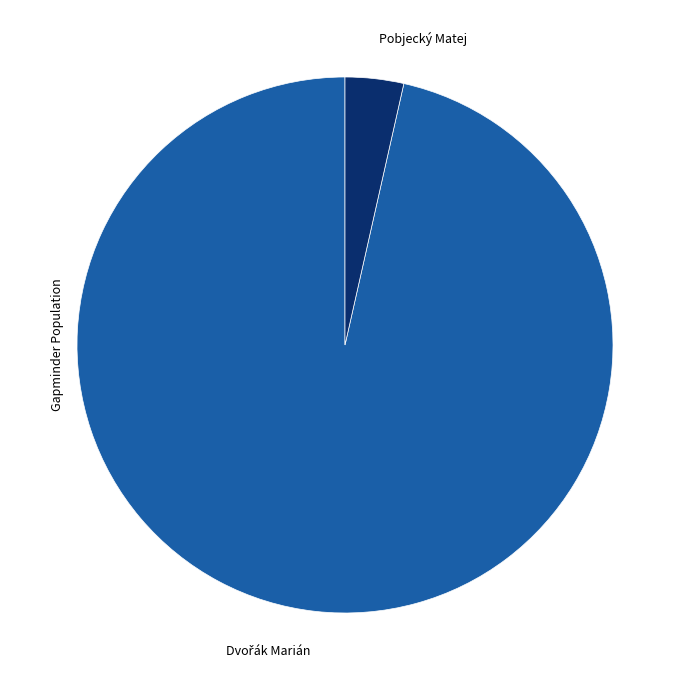

Which slice is the smallest?

Pobjecký Matej